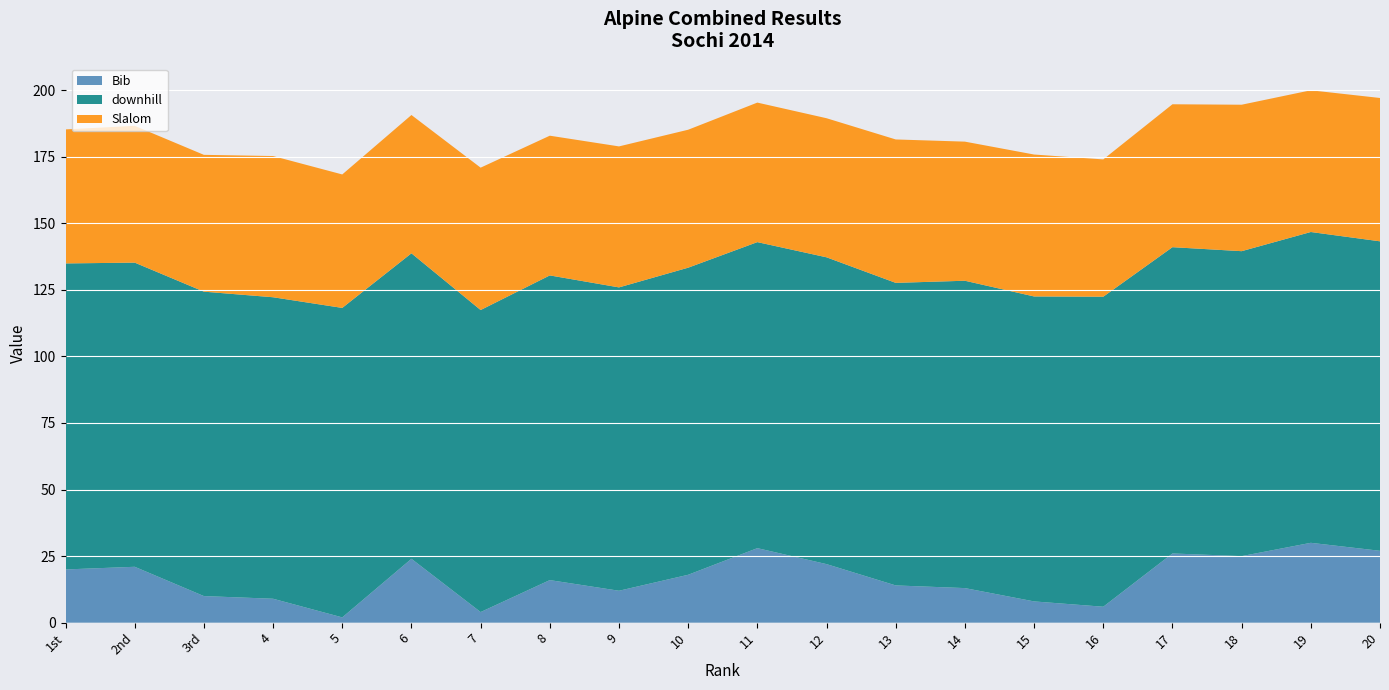

Reading right to left, list all the values displayed in this chart.

Bib: 20=27.0	19=30.0	18=25.0	17=26.0	16=6.0	15=8.0	14=13.0	13=14.0	12=22.0	11=28.0	10=18.0	9=12.0	8=16.0	7=4.0	6=24.0	5=2.0	4=9.0	3rd=10.0	2nd=21.0	1st=20.0
downhill: 20=116.2	19=116.7	18=114.5	17=115.0	16=116.4	15=114.5	14=115.4	13=113.6	12=115.2	11=114.9	10=115.3	9=113.9	8=114.4	7=113.4	6=114.7	5=116.2	4=113.2	3rd=114.3	2nd=114.2	1st=114.9
Slalom: 20=53.8	19=53.2	18=55.0	17=53.7	16=51.6	15=53.3	14=52.2	13=53.9	12=52.2	11=52.4	10=51.8	9=52.9	8=52.5	7=53.5	6=51.9	5=50.1	4=53.0	3rd=51.4	2nd=51.4	1st=50.3